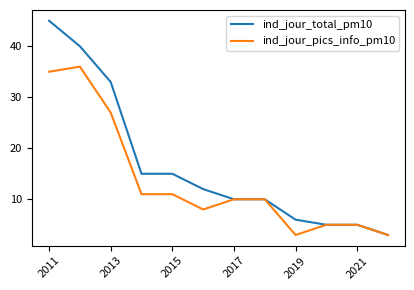

How many categories are shown in the chart?

12